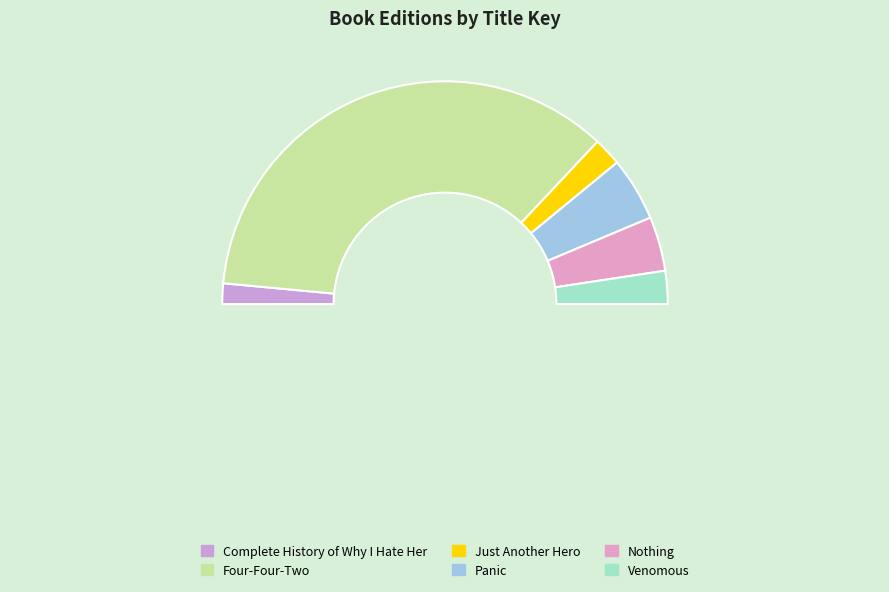

How many slices are in this pie chart?

7